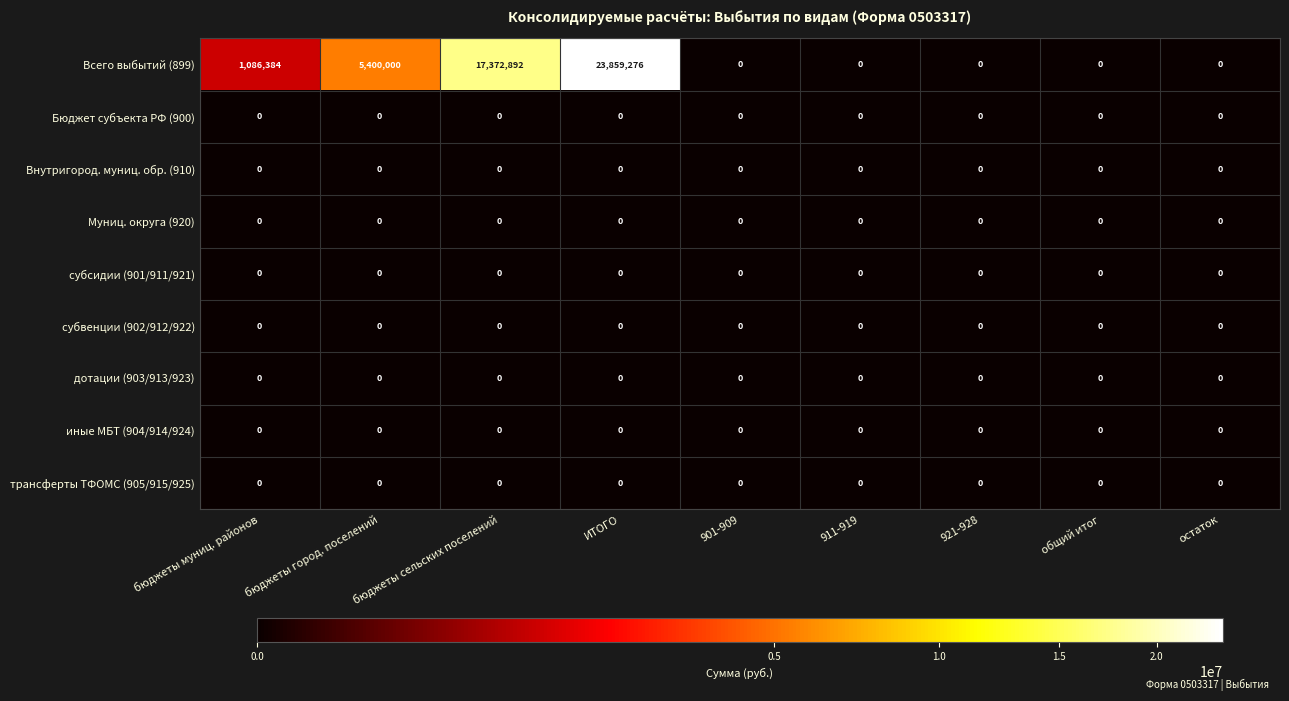

Which series has the largest total across all categories?

Всего выбытий (899)